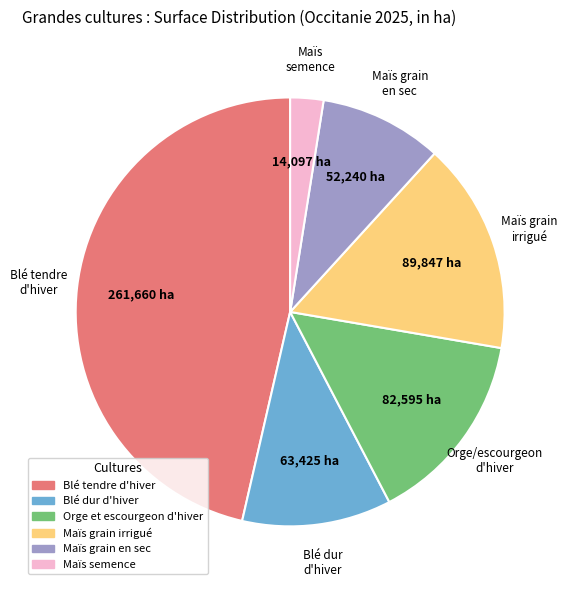

Which has a higher value, Orge et escourgeon d'hiver or Maïs semence?

Orge et escourgeon d'hiver